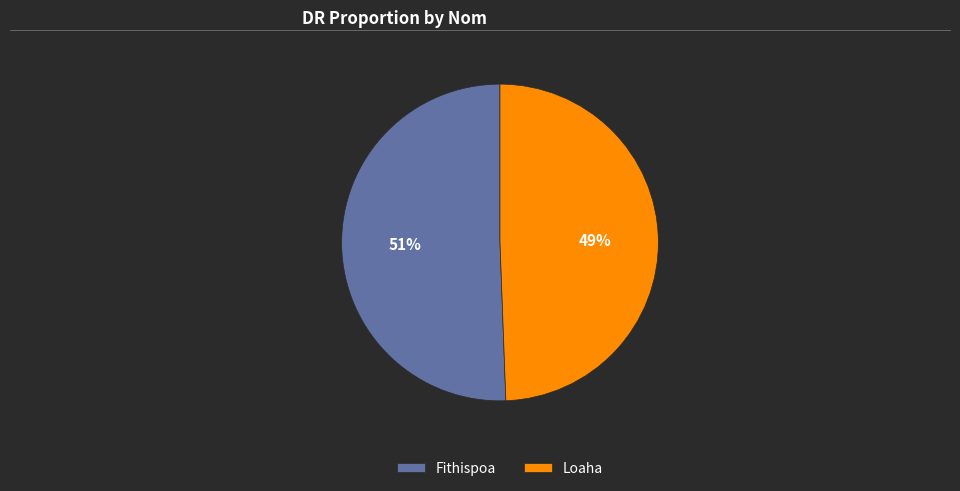

To the nearest percent, what is the combined percentage of Fithispoa and Loaha?

100%